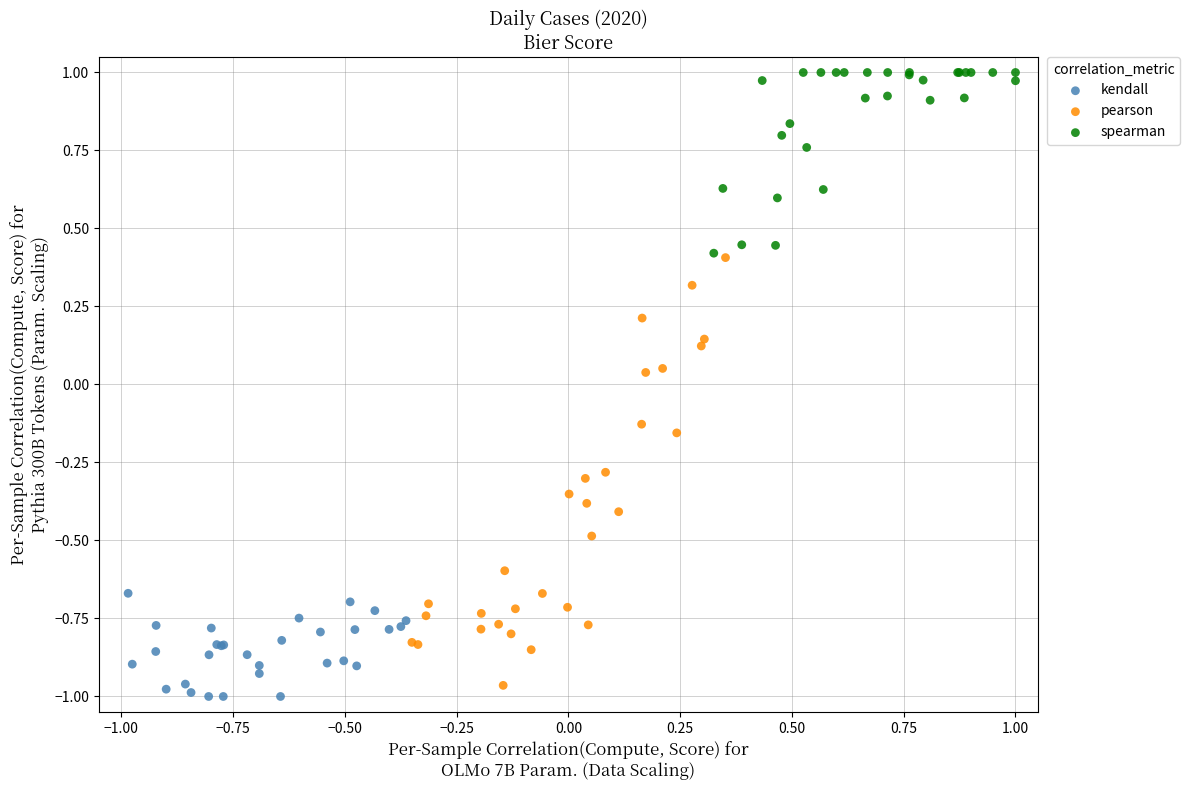

Which series reaches the maximum Y coordinate?

spearman